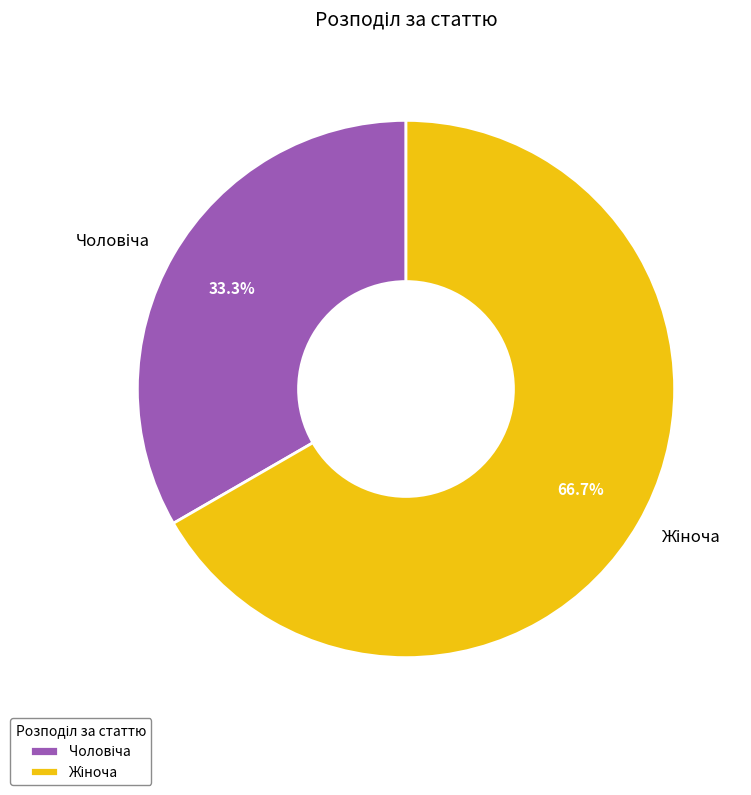

Is there a majority slice in this chart?

Yes